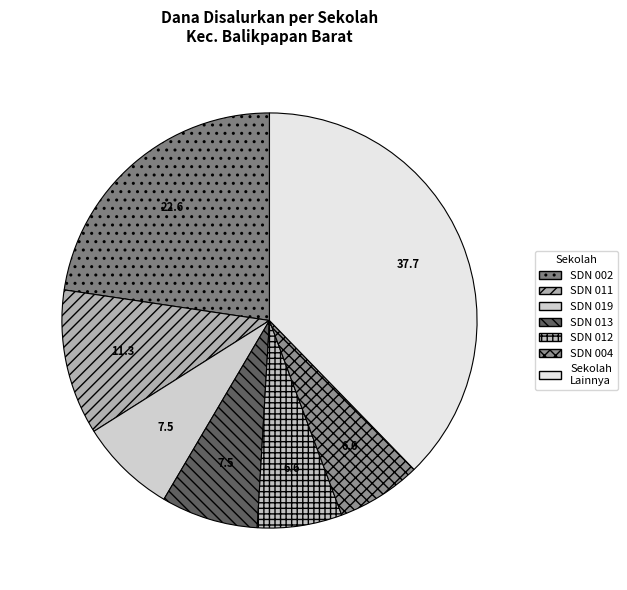

How many slices are in this pie chart?

7